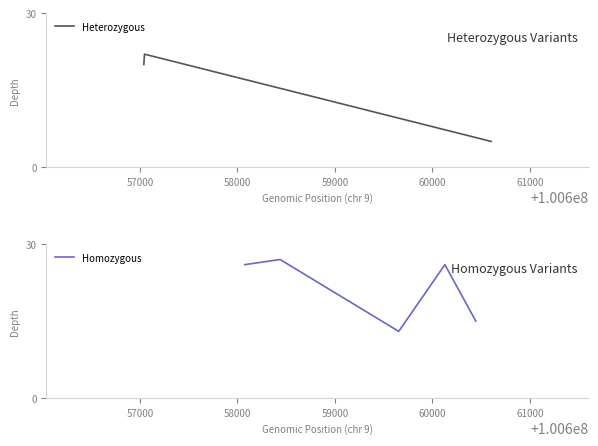

Is it true that the value at 68236340 is 6?

False